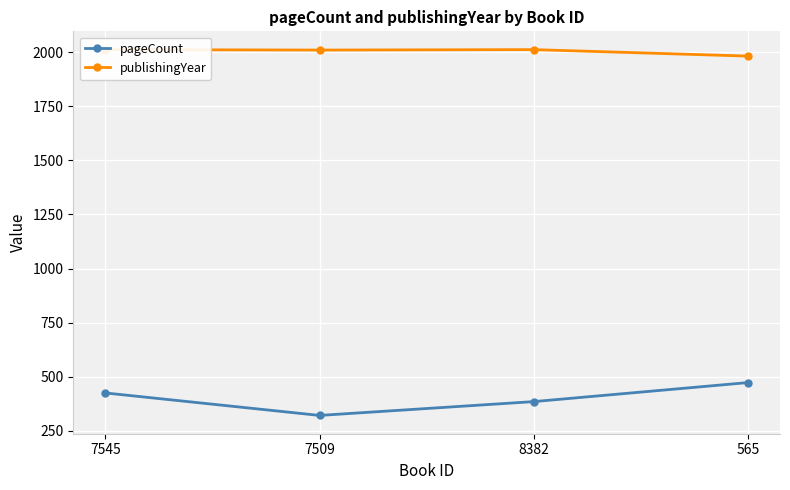

List the series in order of their overall mean, lowest first.

pageCount, publishingYear